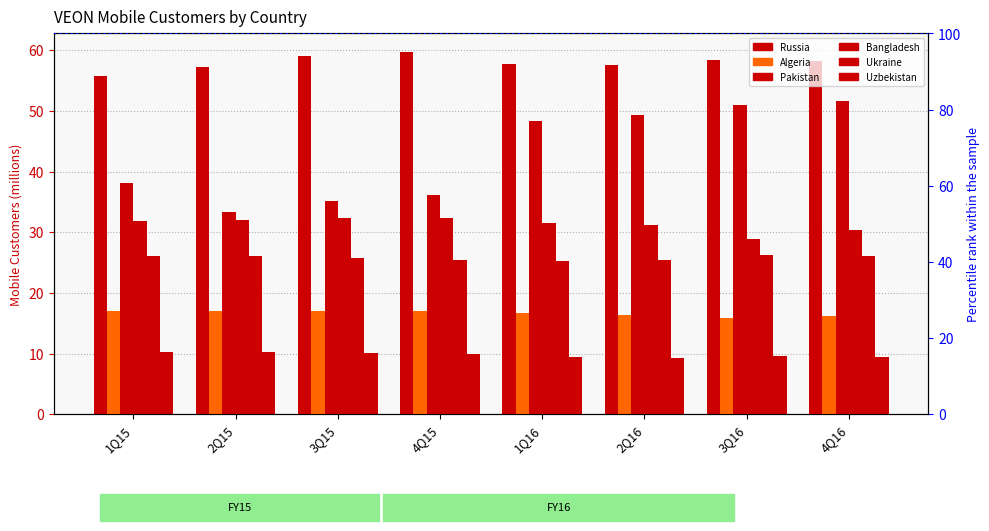

How many categories are shown in the chart?

8